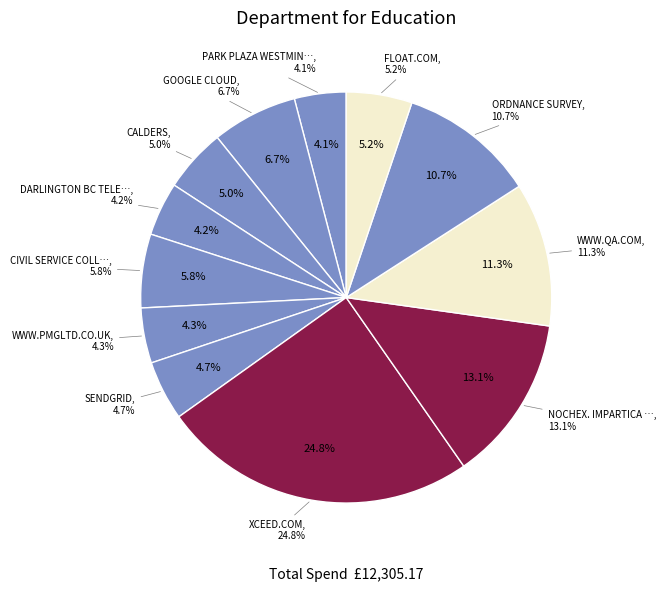

To the nearest percent, what is the difference between the FLOAT.COM and WWW.PMGLTD.CO.UK slice percentages?

1%